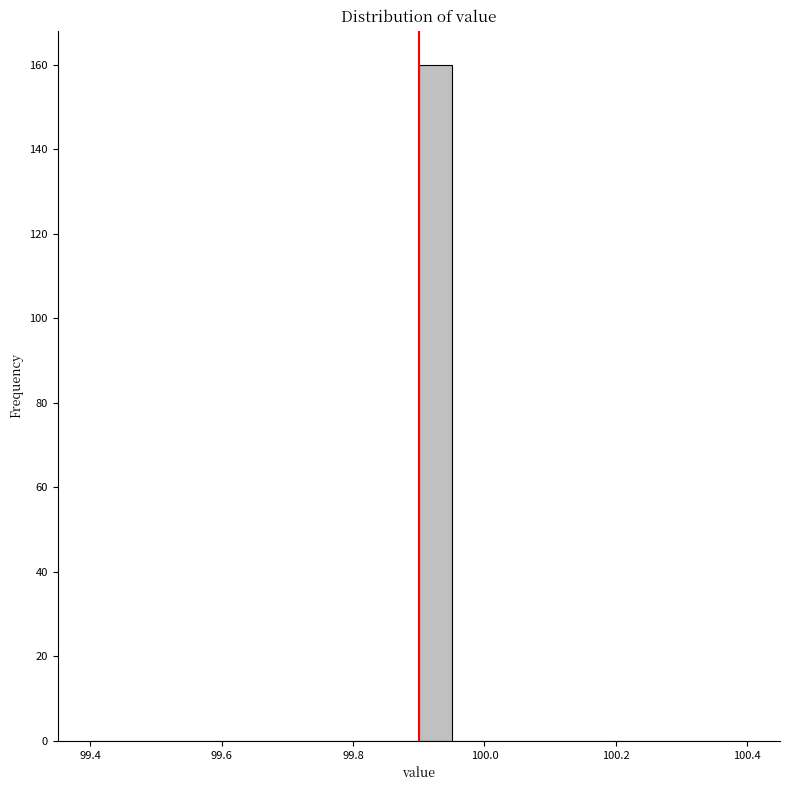

Read against the x-axis, roughly where is the centre of the tallest bar?

99.92